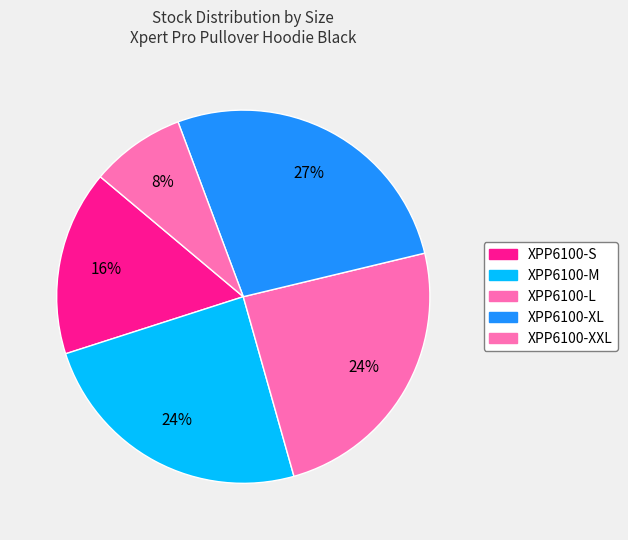

What is the largest slice in the pie chart?

XPP6100-XL